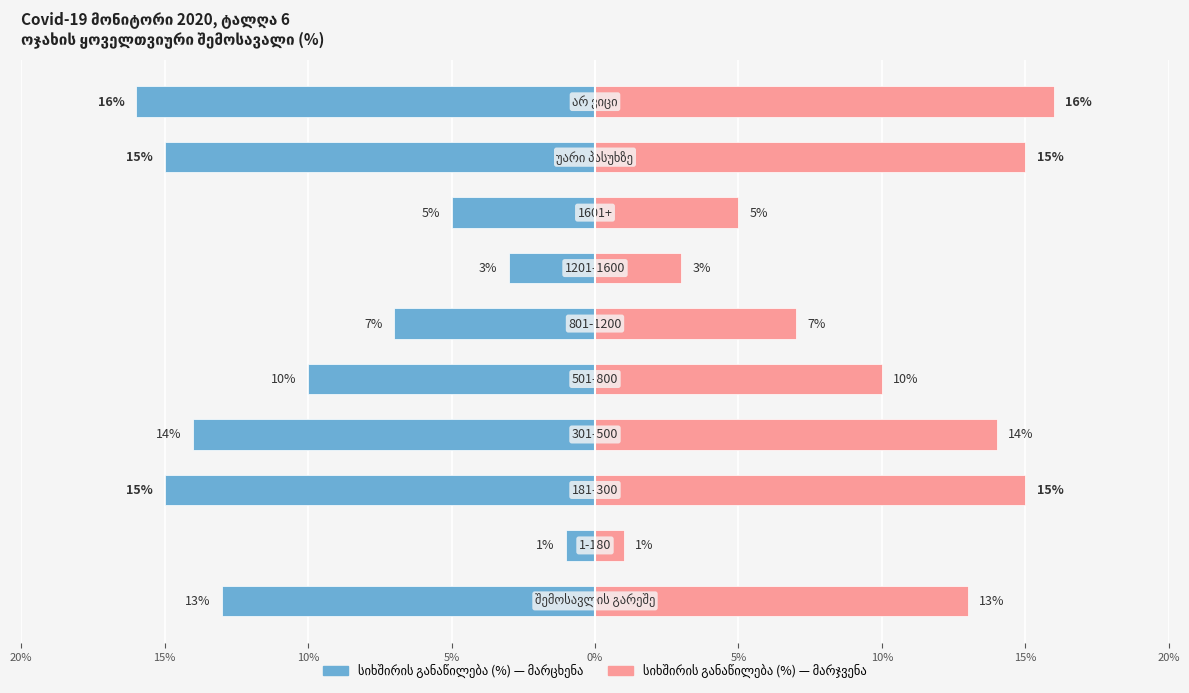

The value of სიხშირის განაწილება (%) — სიმეტრია at 10% is 4. True or false?

False